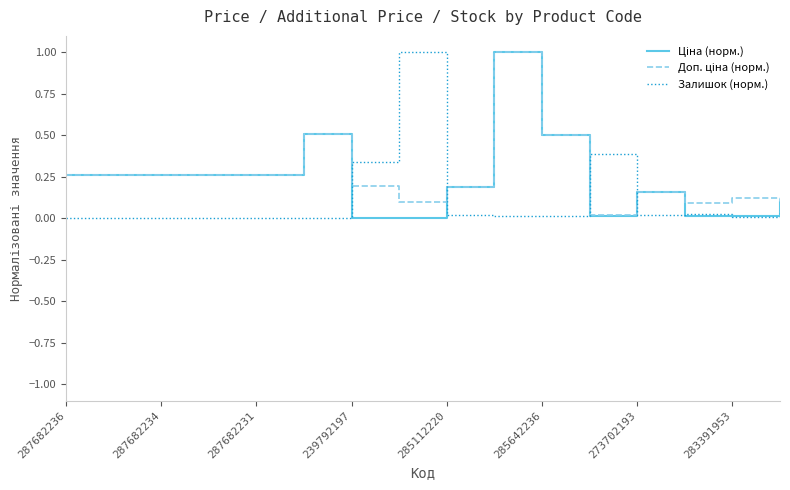

What is the greatest value displayed?

1.0